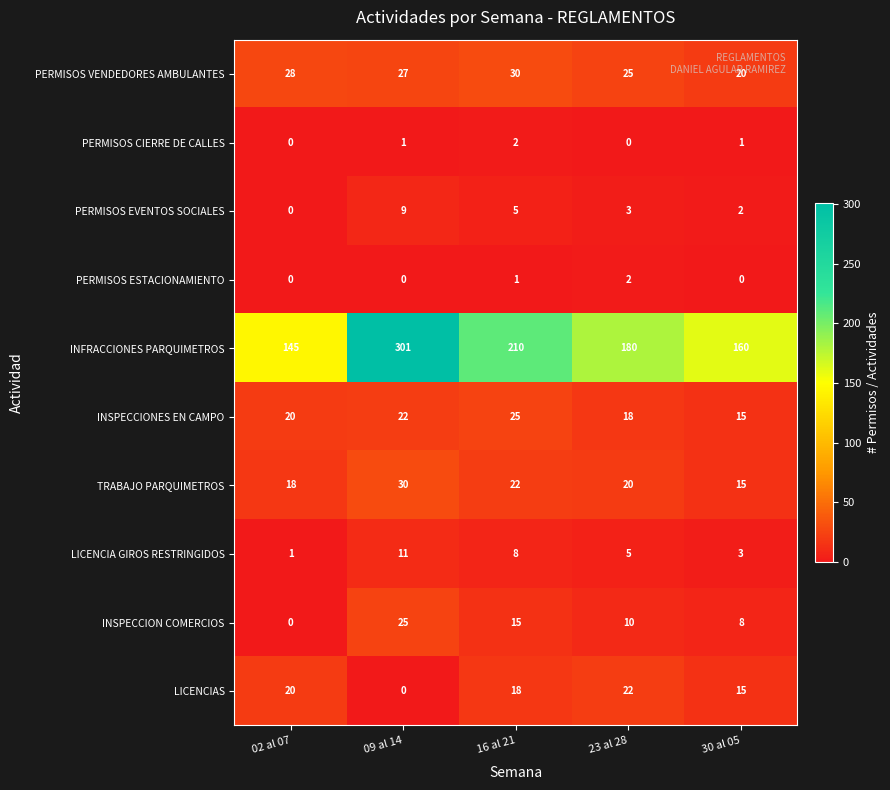

How many categories are shown in the chart?

5